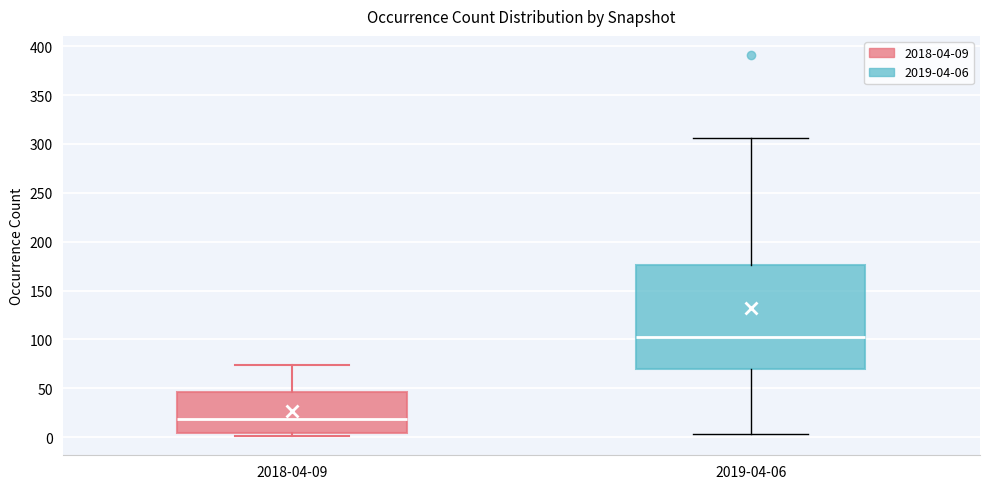

Reading left to right, transcribe this box plot: for each box, give where its median line is, the range the box spans, and where its two whiskers end, as read against the y-axis. The values are not printed on the chart, so give them approximately, as read against the axis.

2018-04-09: median 20, box 5 to 45, whiskers 0 to 75
2019-04-06: median 105, box 70 to 175, whiskers 5 to 305